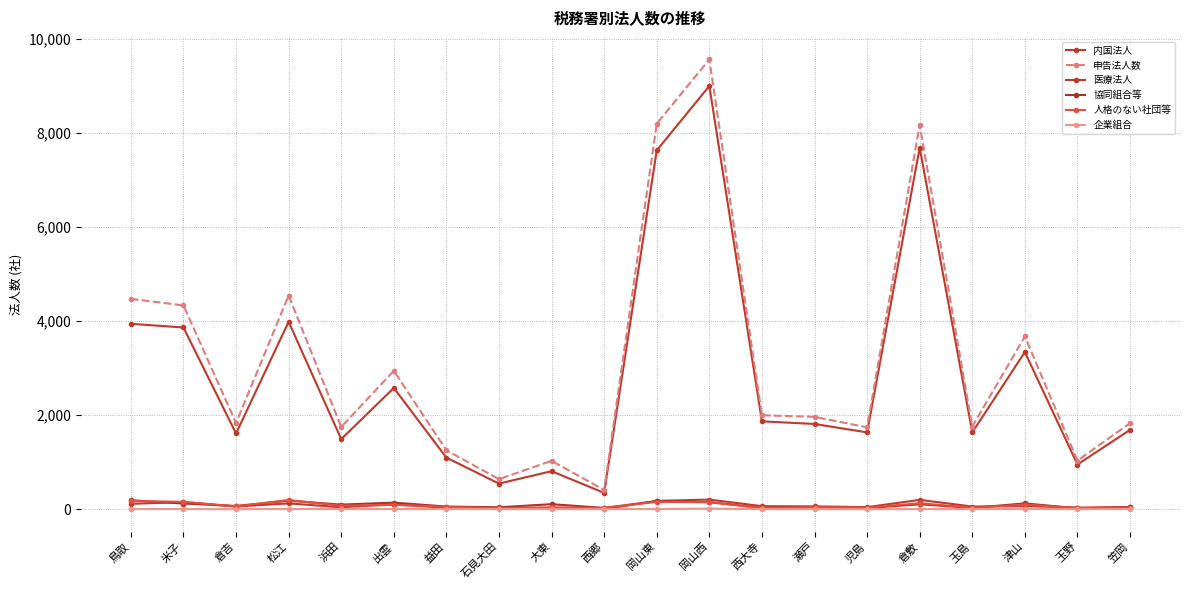

What is the difference between the second highest and second lowest values in the 医療法人 series?

179